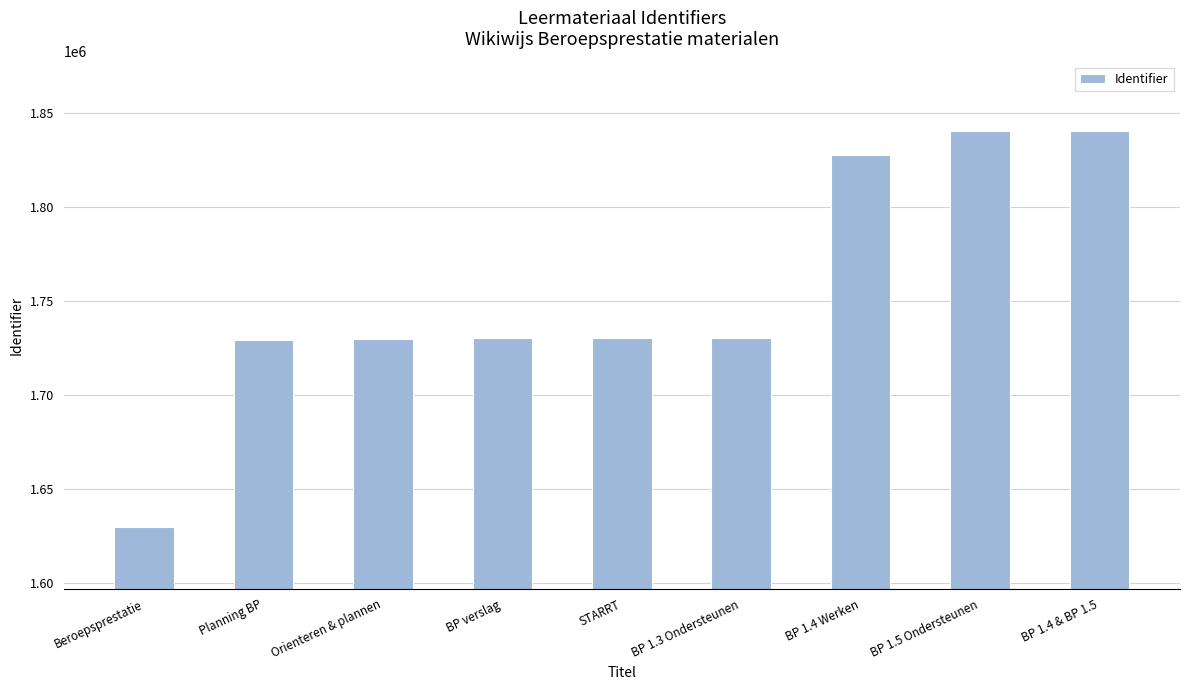

What is the sum of the values at BP verslag and Orienteren & plannen?

3459916